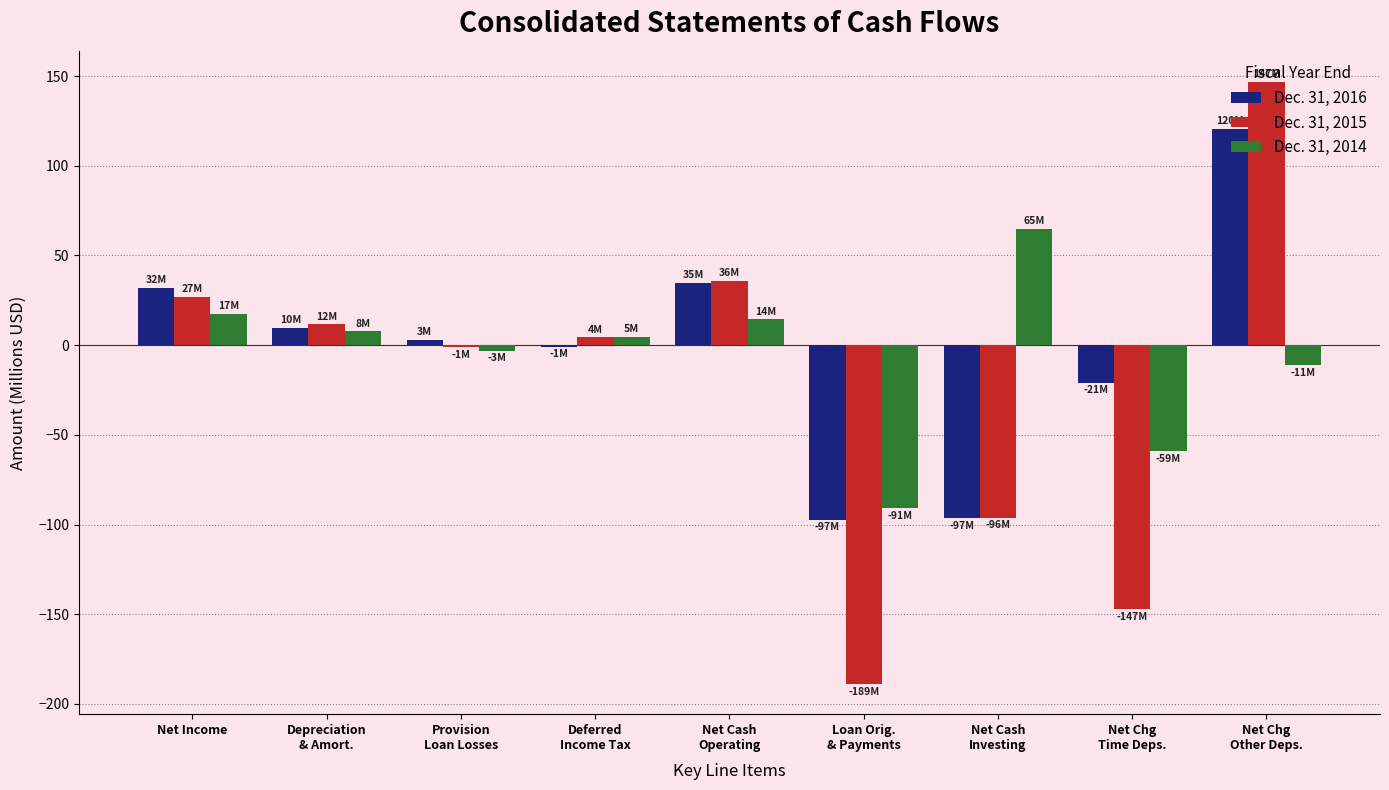

The Dec. 31, 2016 series shows 31.9 at Net Income. True or false?

True